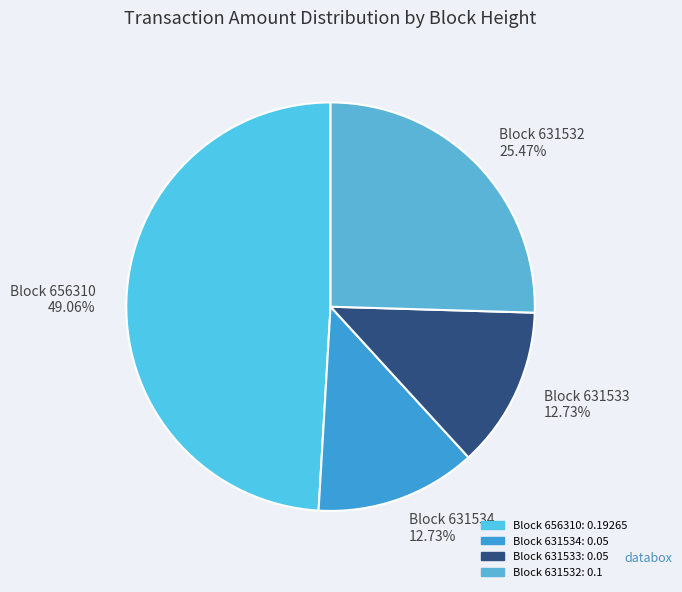

Is the sum of Block 631532 25.47% and Block 631534 12.73% greater than half?

No